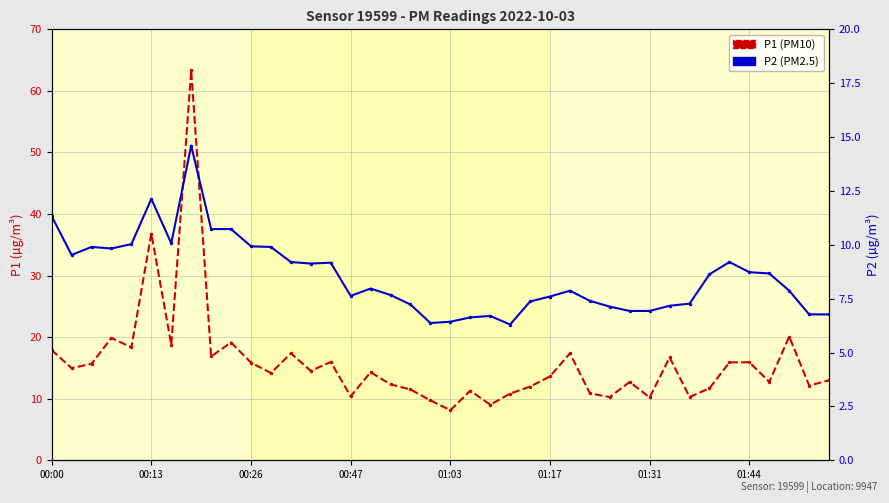

What is the value of the P2 point at the 14th from the left?

9.1